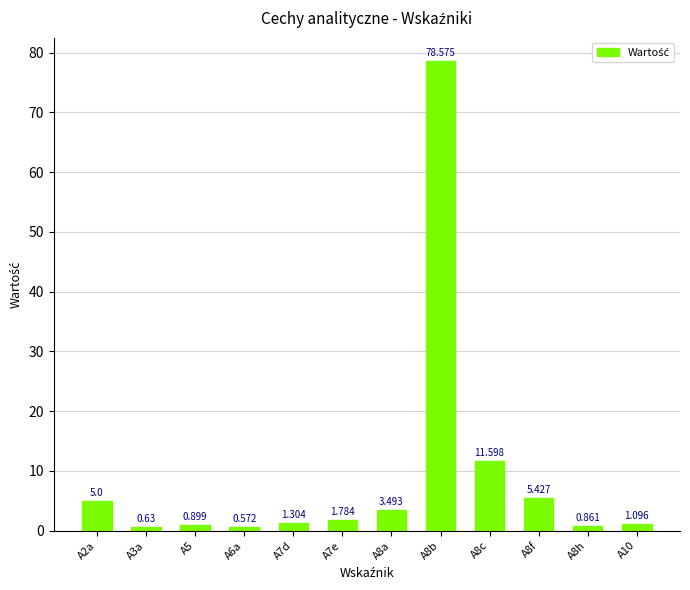

Count the number of values greater than 1.

8